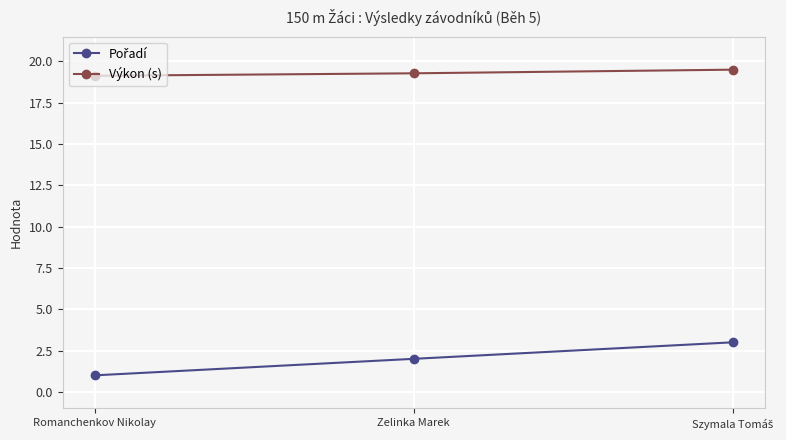

What position from the right is Romanchenkov Nikolay?

3